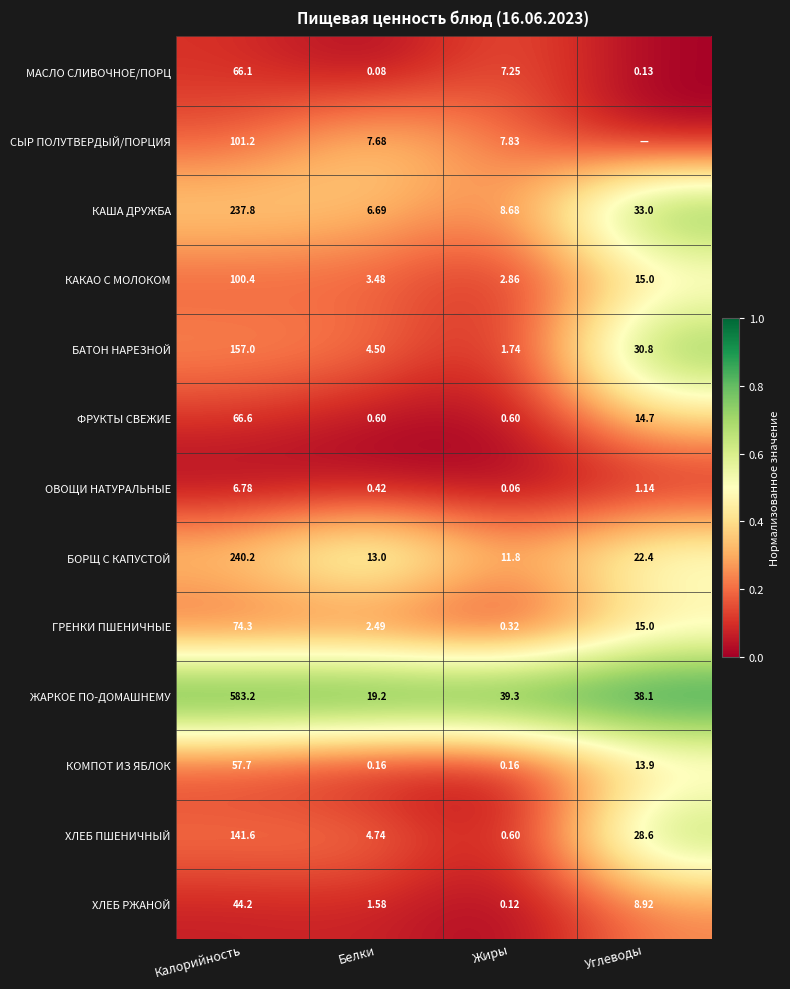

Is the value of КАША ДРУЖБА at Углеводы greater than the value of МАСЛО СЛИВОЧНОЕ/ПОРЦ at Белки?

Yes